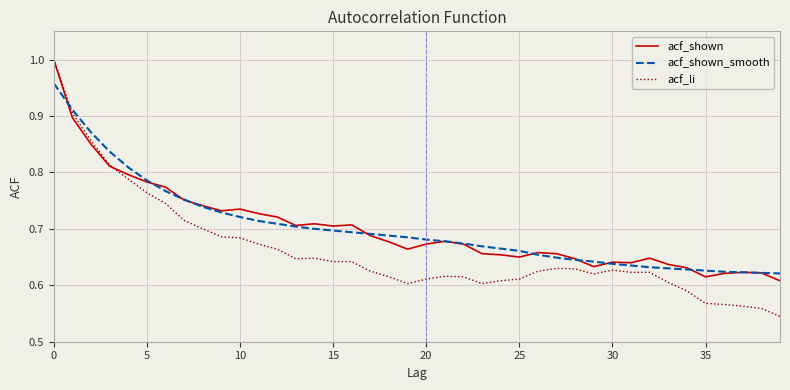

Which series has the largest range (max minus min)?

acf_li